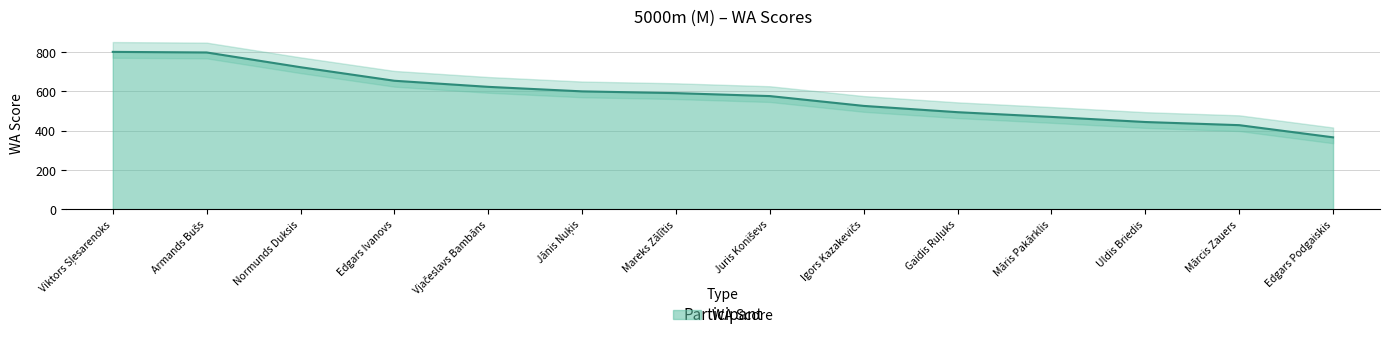

Between Mārcis Zauers and Māris Pakārklis, which is larger?

Māris Pakārklis